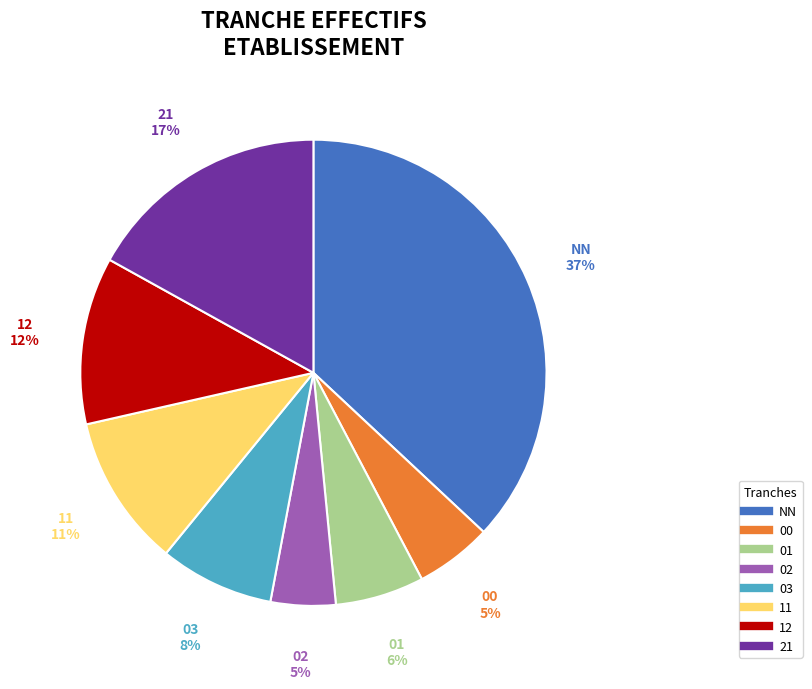

Is there a majority slice in this chart?

No